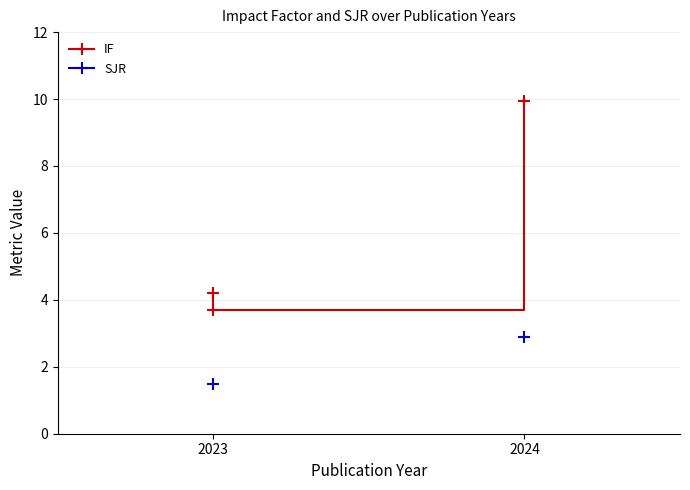

What is the lowest value of the SJR series?

1.5